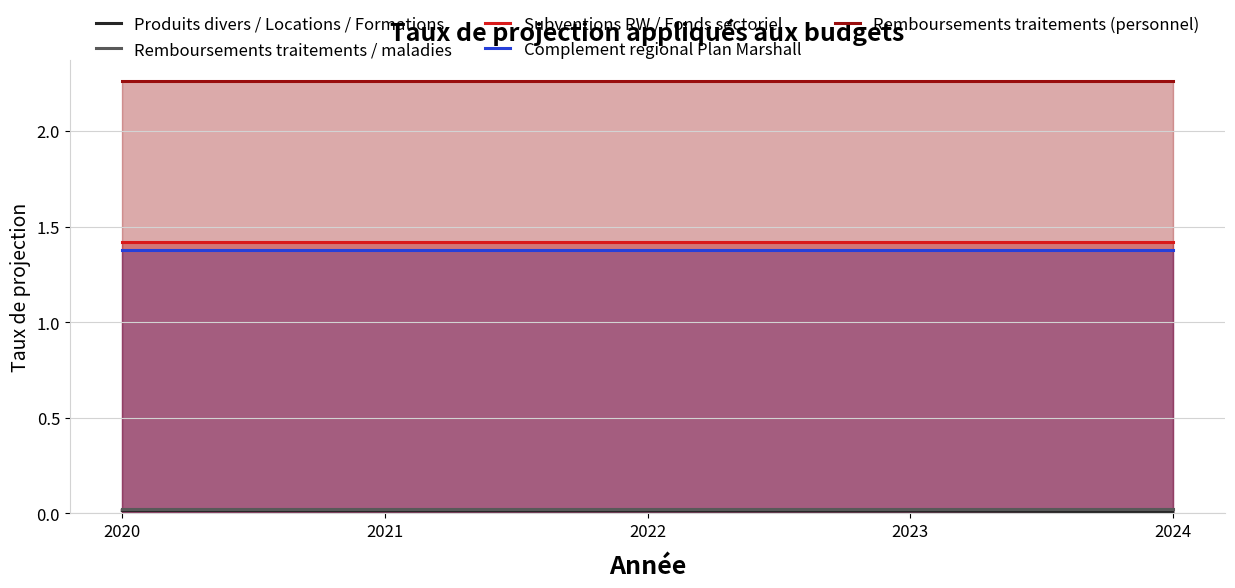

What is the greatest value displayed?

2.3